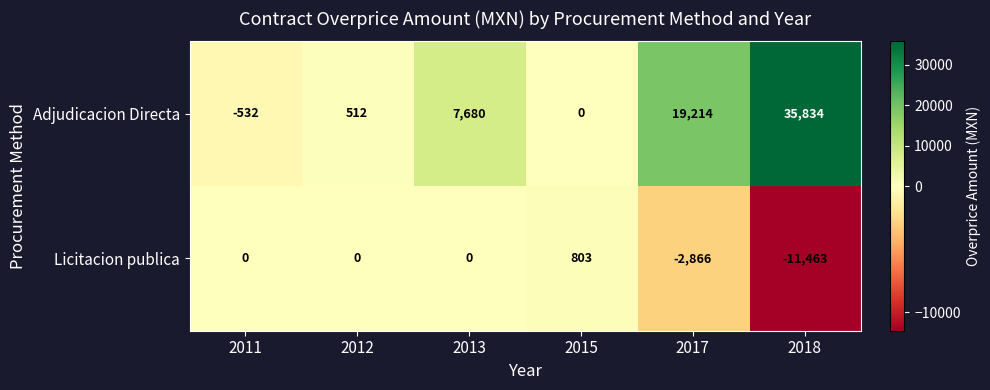

Reading left to right, what are all the values shown in this chart?

Adjudicacion Directa: -532	512	7680	0	19214	35834
Licitacion publica: 0	0	0	803	-2866	-11463